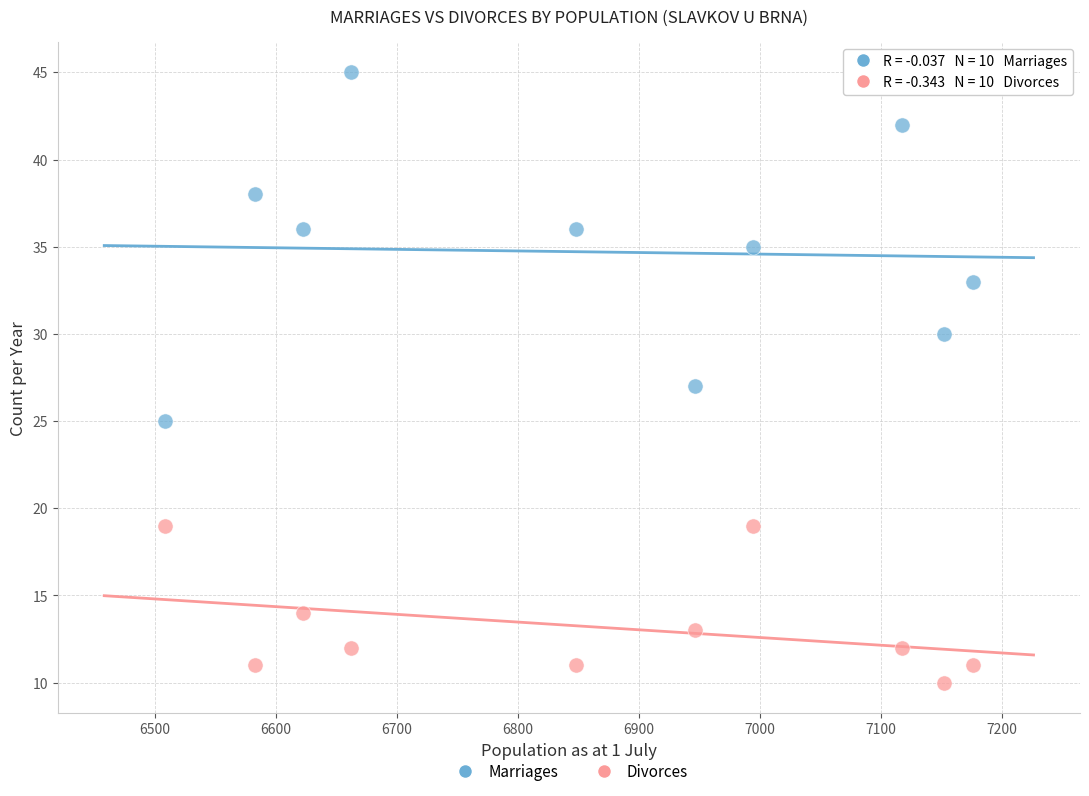

Which series contains the lowest Y value?

Divorces